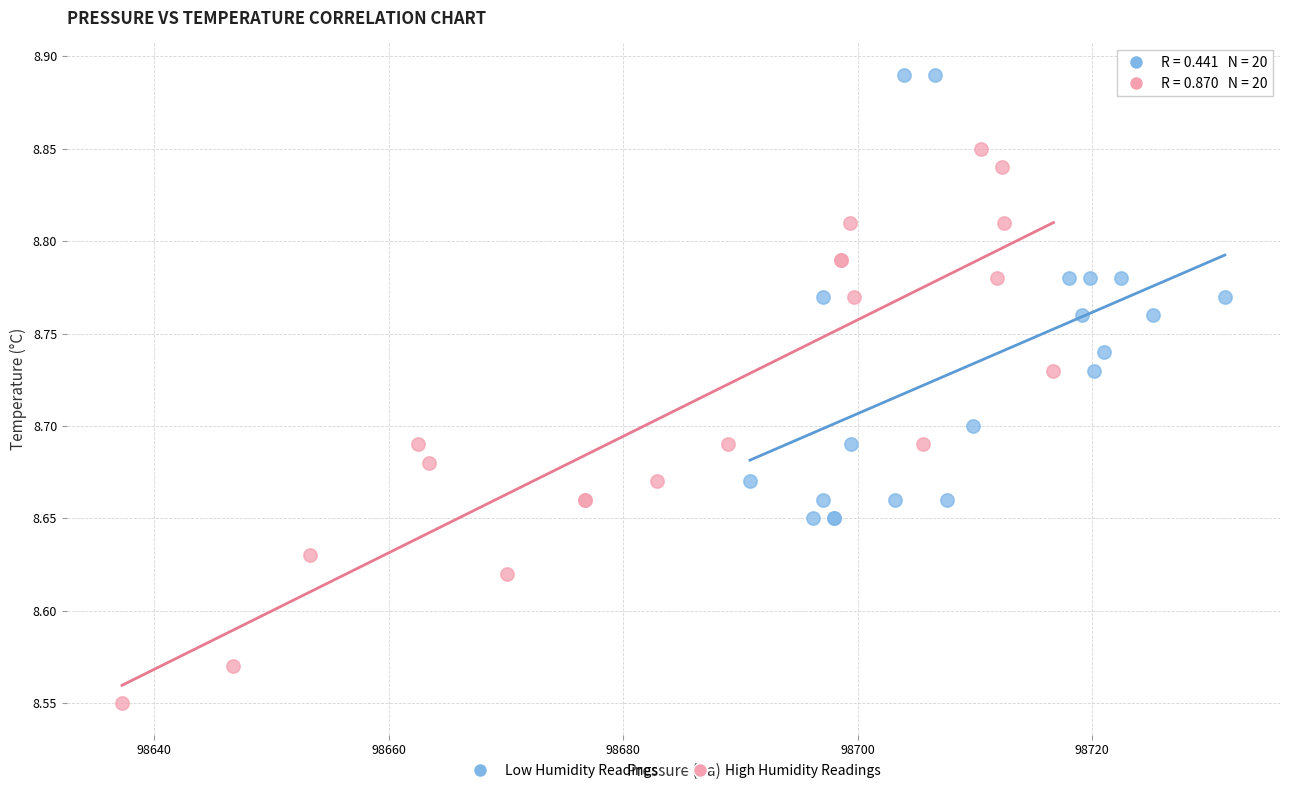

Which series reaches the maximum Y coordinate?

Low Humidity Readings